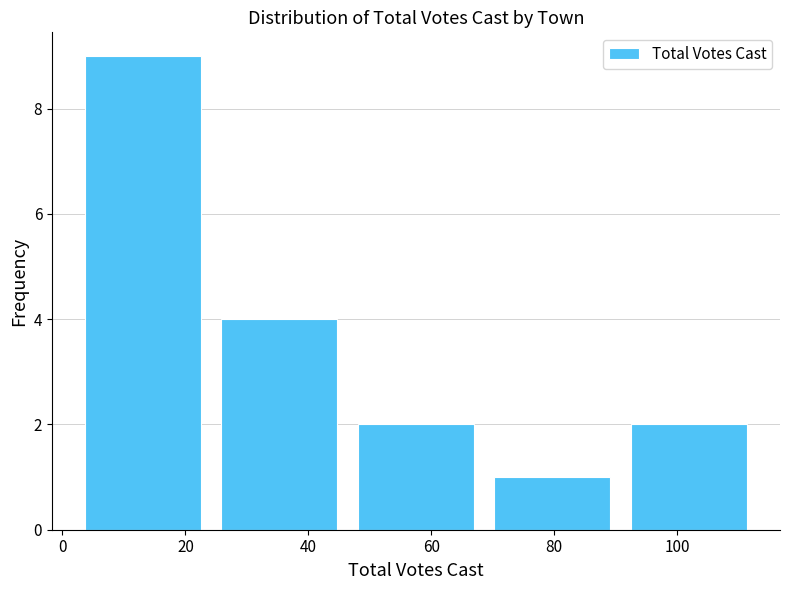

Reading left to right, list every bar in this chart as the range it spans on the x-axis followed by its height. Neither the bar edges nor the heights are printed on the chart, so give them approximately, as read against the axes.

2.0 to 24.2: 9
24.2 to 46.4: 4
46.4 to 68.6: 2
68.6 to 90.8: 1
90.8 to 113.0: 2